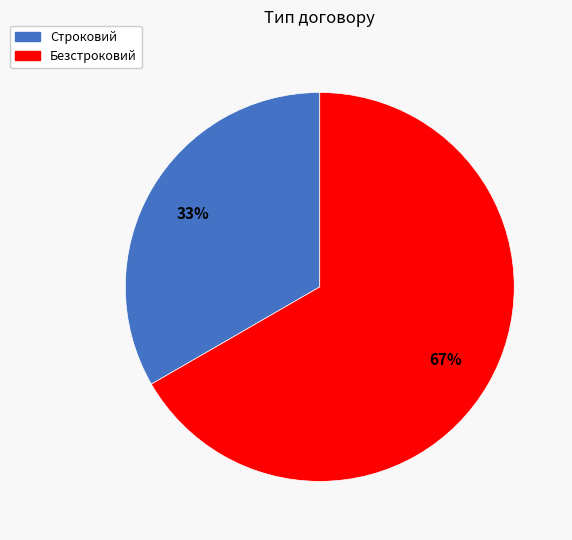

To the nearest percent, what is the combined percentage of Безстроковий and Строковий?

100%